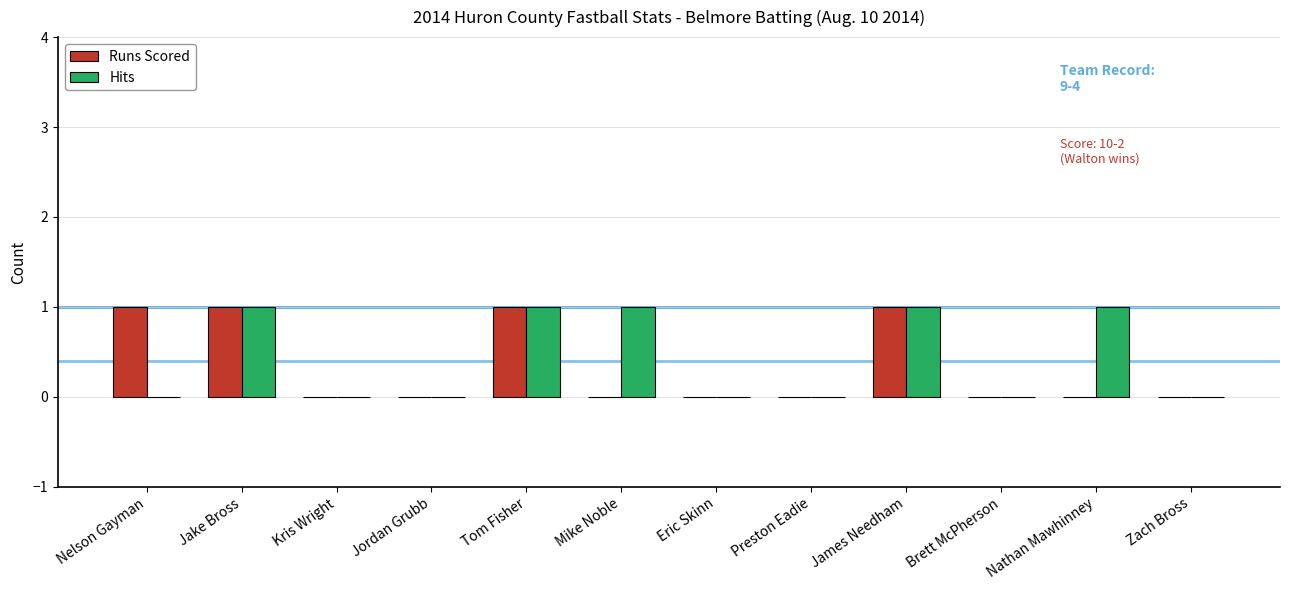

Are the bars grouped side by side (vs. stacked)?

Yes